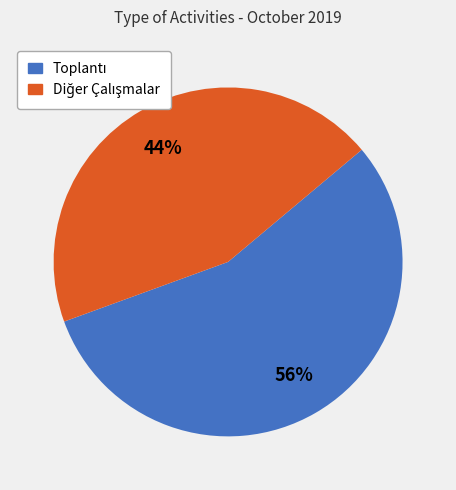

Is there a majority slice in this chart?

Yes